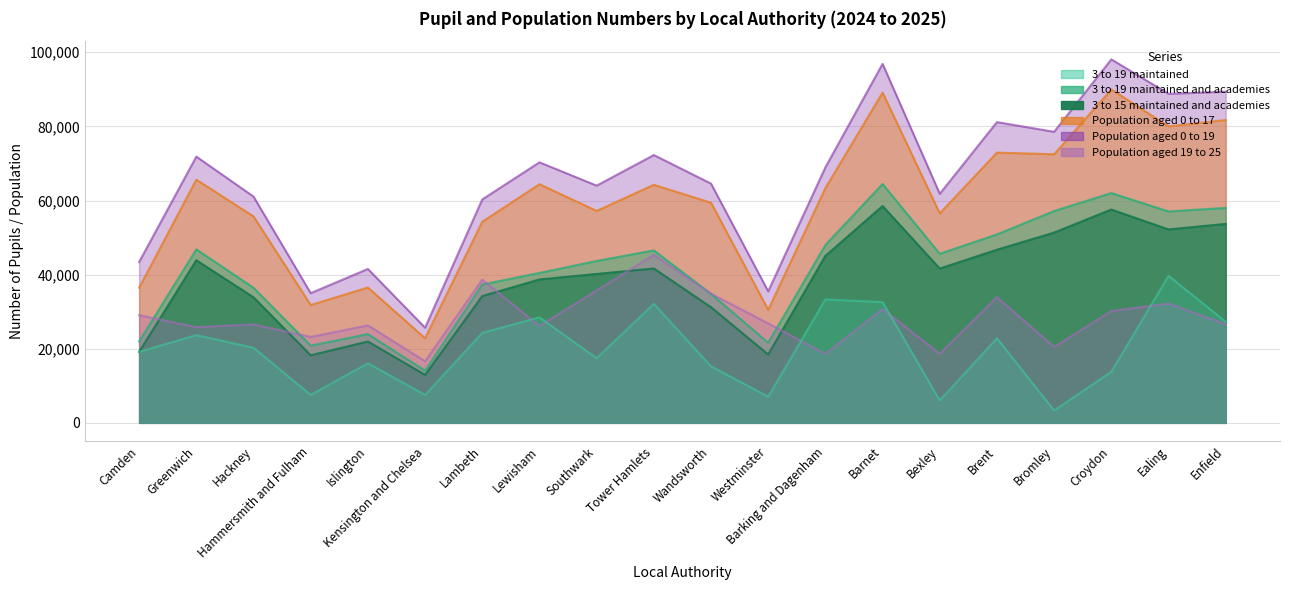

What is the label of the 4th point from the left?

Hammersmith and Fulham